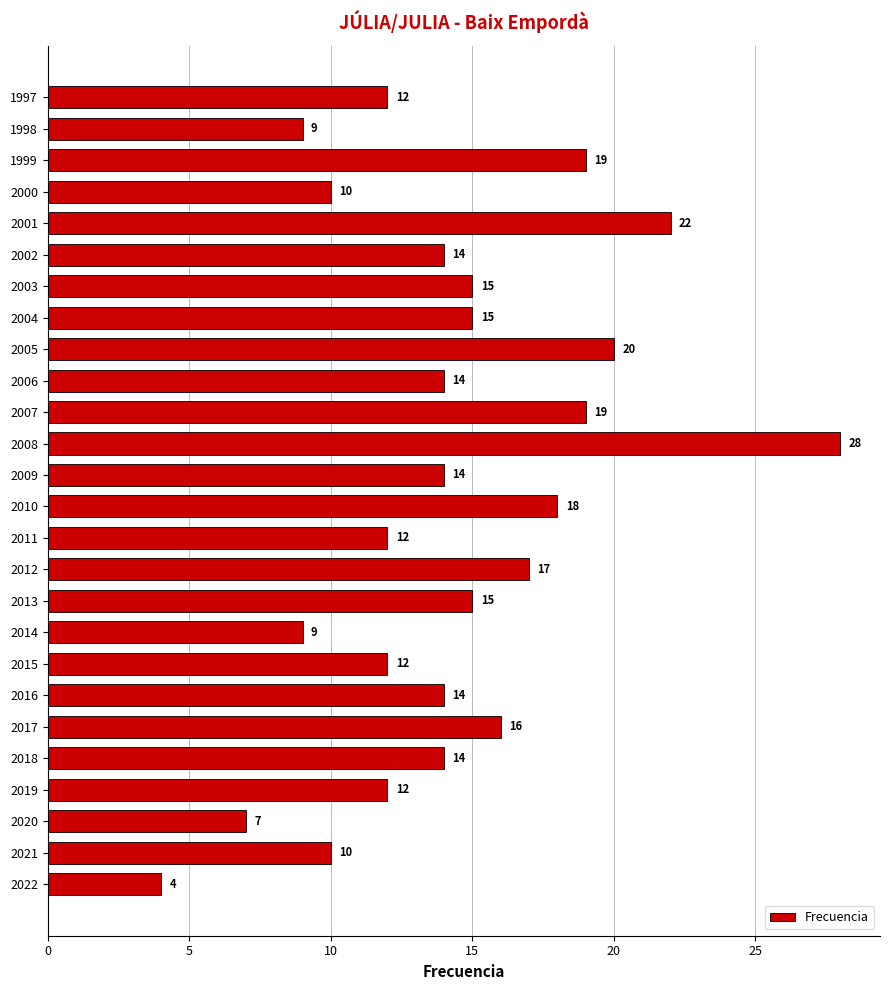

True or false: the data shows 22 at 2013.

False